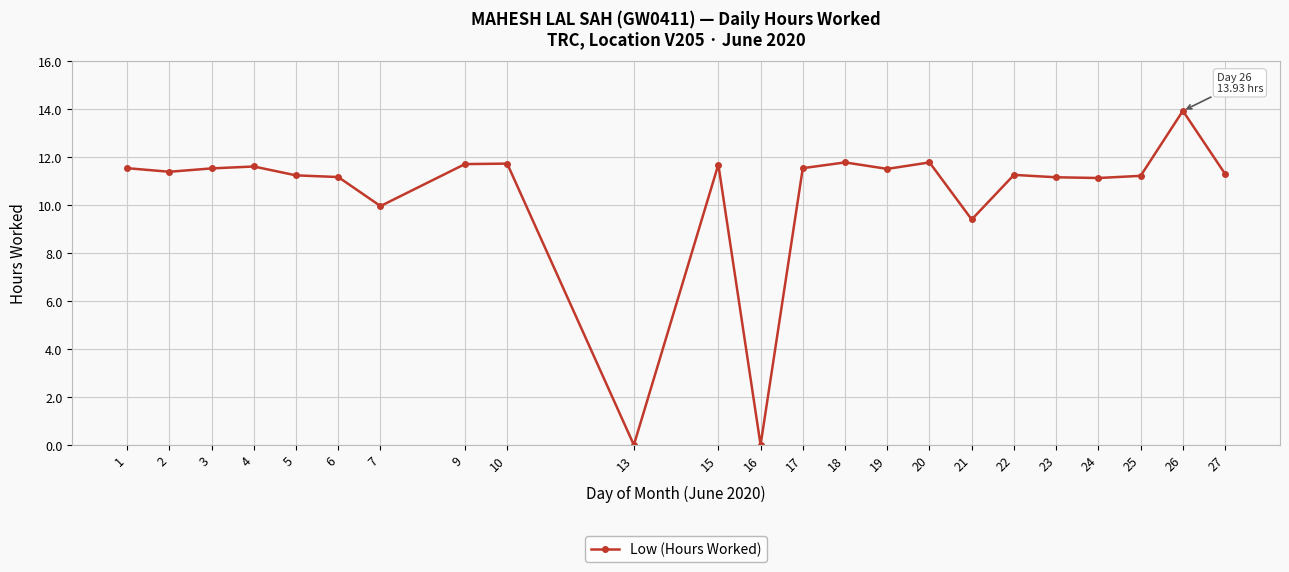

What is the approximate value at 24?

11.1